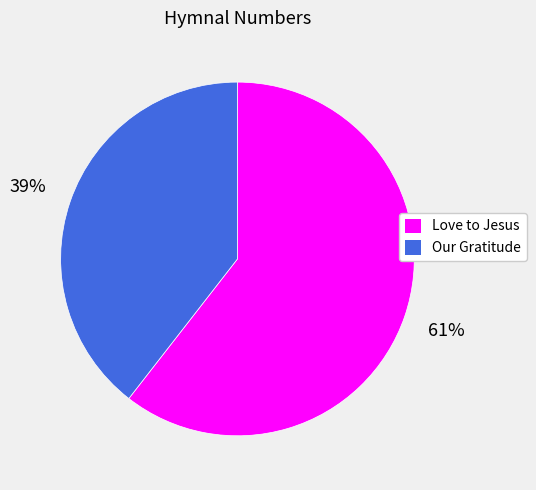

Rank the categories by value from lowest to highest.

Our Gratitude, Love to Jesus